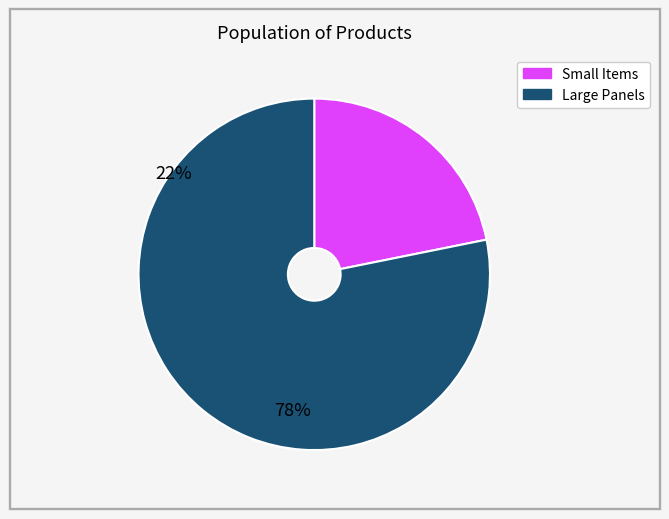

Is there any slice that represents more than half of the pie?

Yes